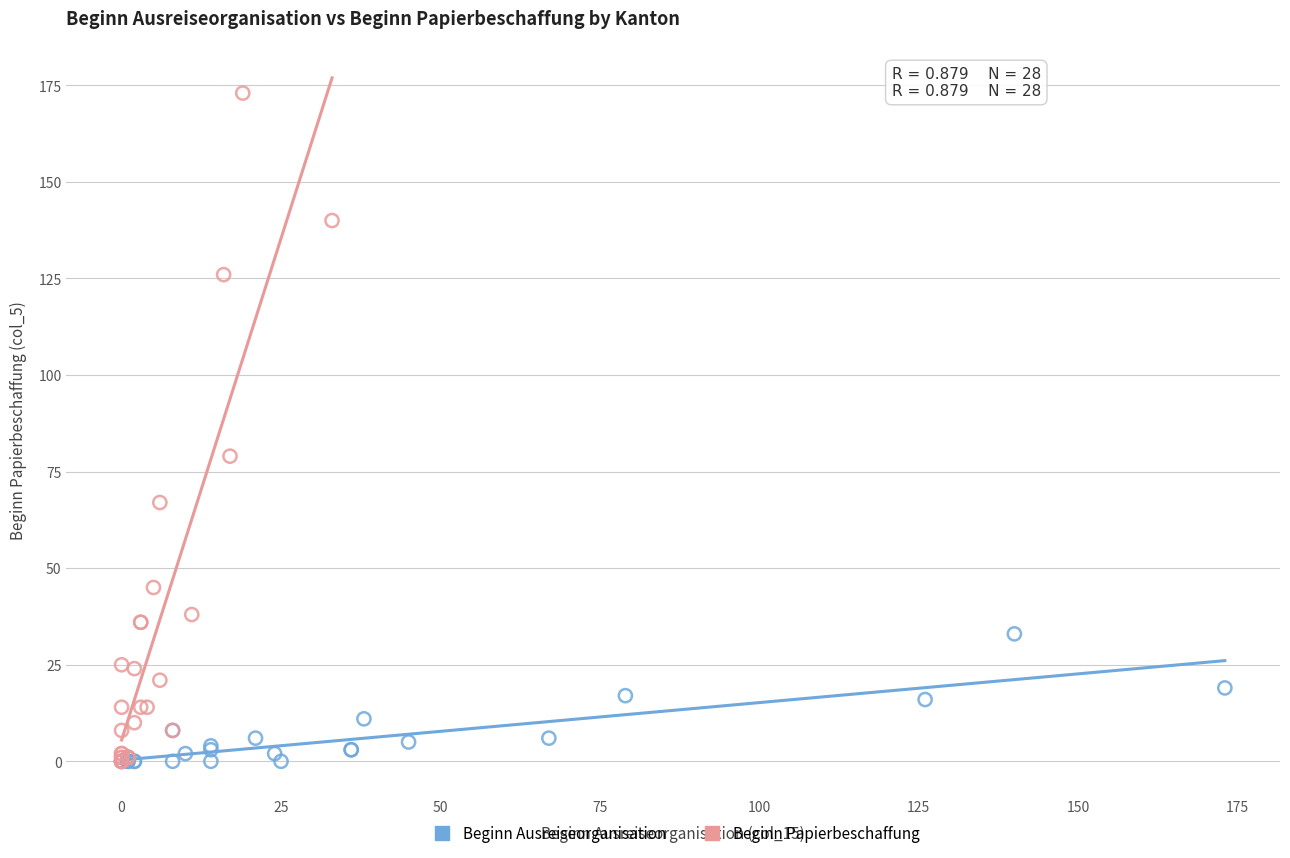

Which series reaches the maximum Y coordinate?

Beginn Papierbeschaffung